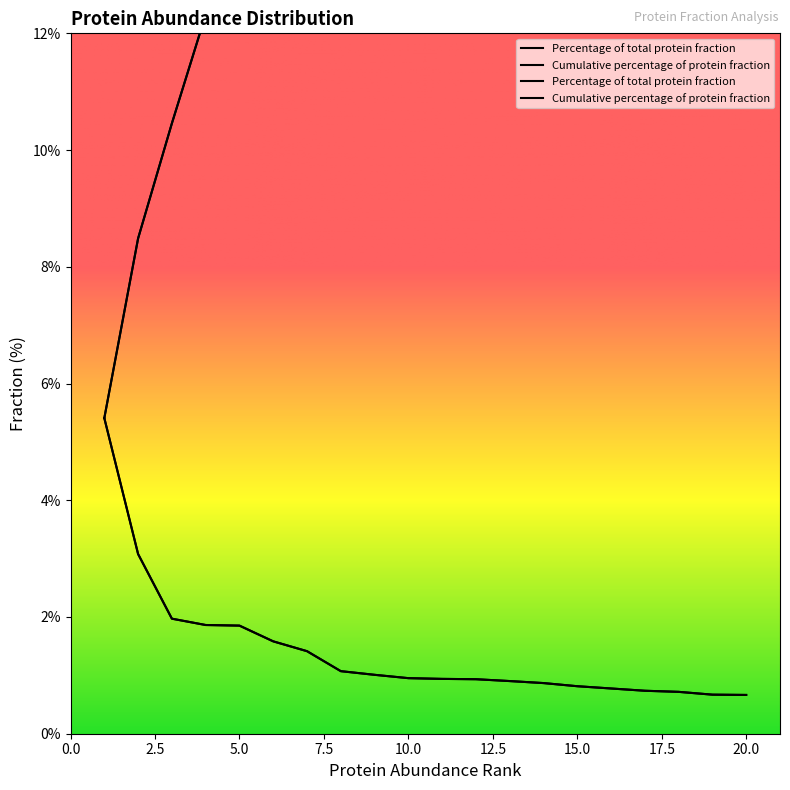

Rank the series by their maximum value, from highest to lowest.

Cumulative percentage of protein fraction, Percentage of total protein fraction